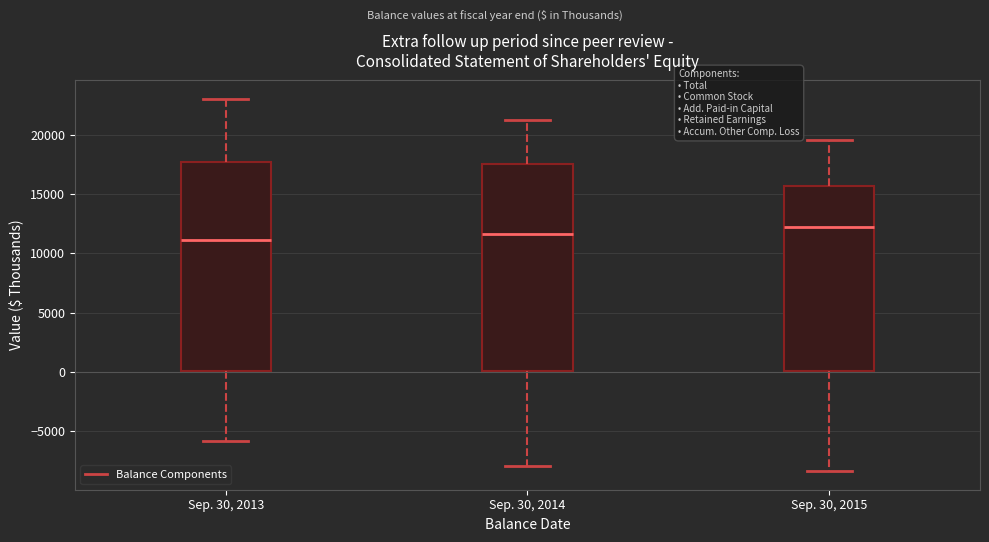

Which box has the lowest median line?

Sep. 30, 2013